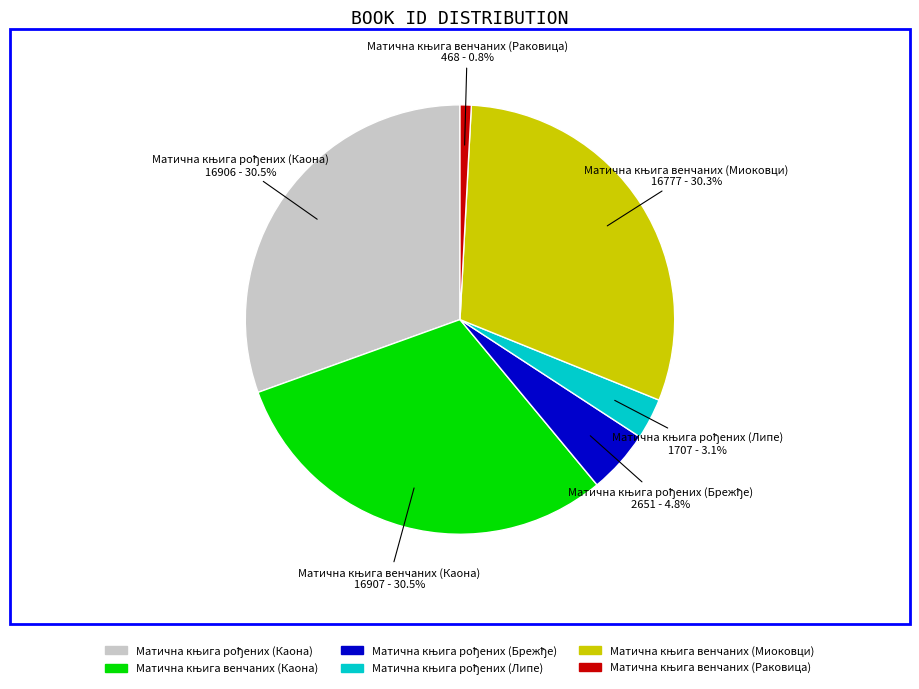

Is there any slice that represents more than half of the pie?

No